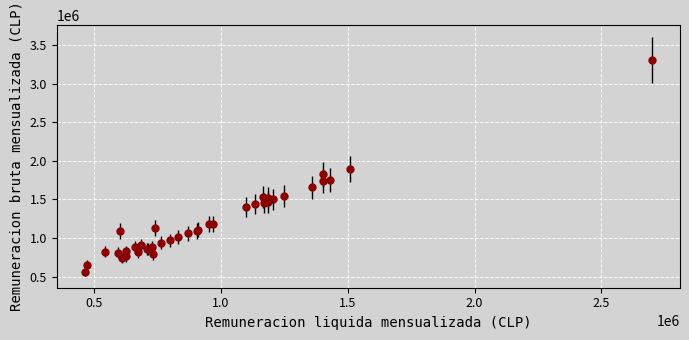

What Y value in the scatter plot is closest to 1933036?

1891924